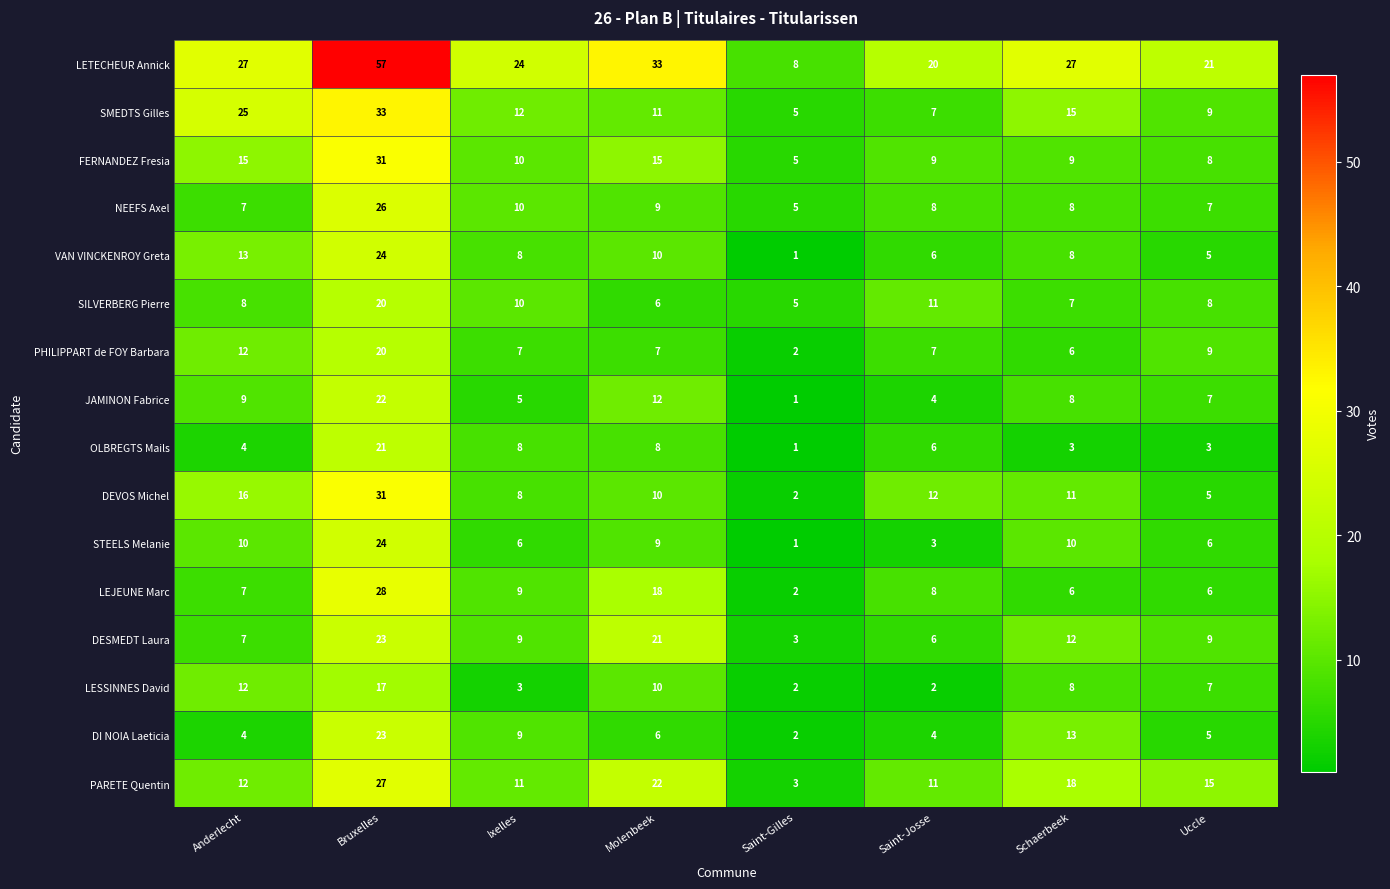

Which series has the largest total across all categories?

LETECHEUR Annick